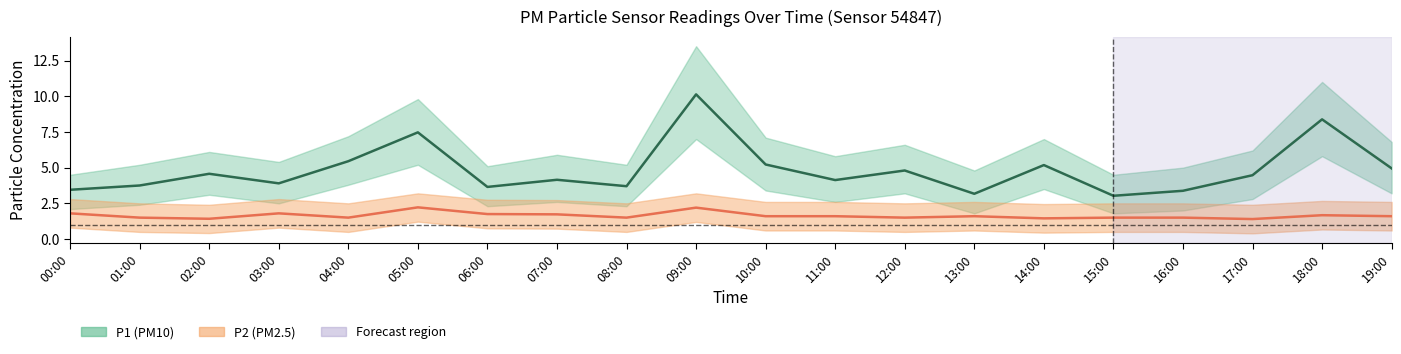

True or false: P2 (PM2.5) has more than 1 interior local peaks.

True